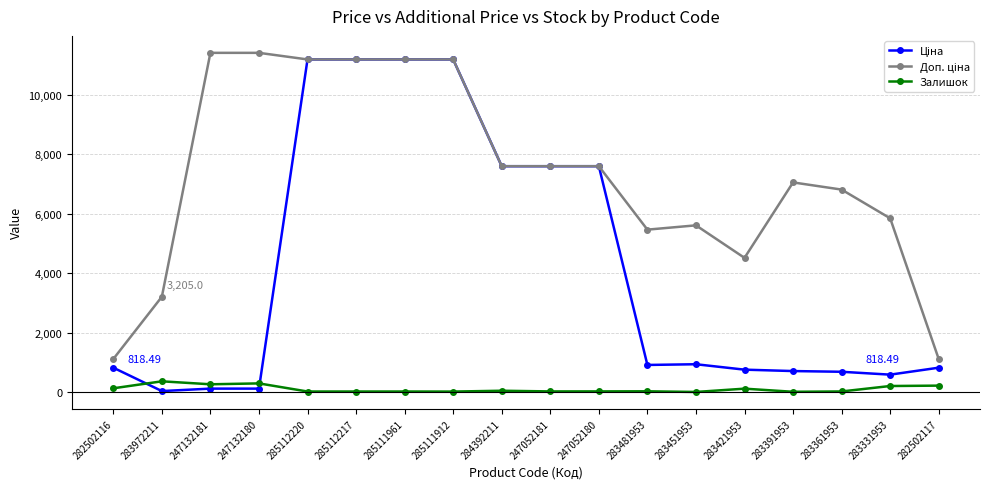

How many series are shown in this chart?

3